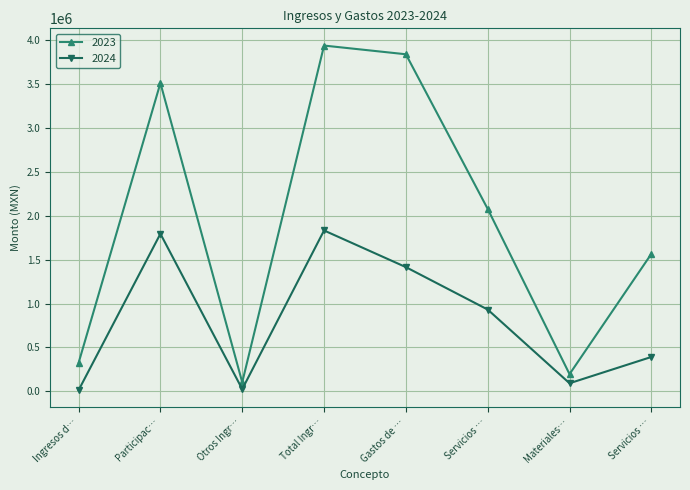

How many series are shown in this chart?

2